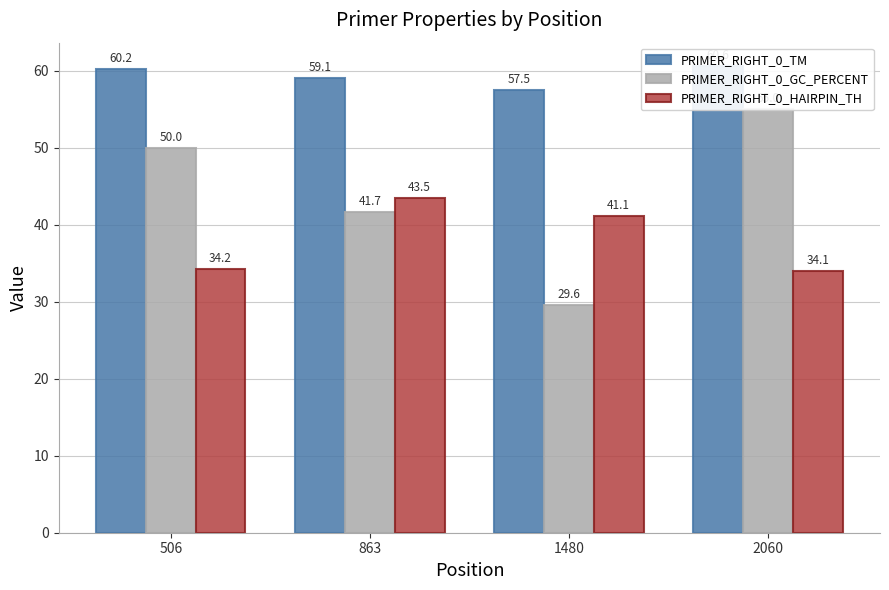

Is it true that PRIMER_RIGHT_0_HAIRPIN_TH equals 41.1 at 1480?

True